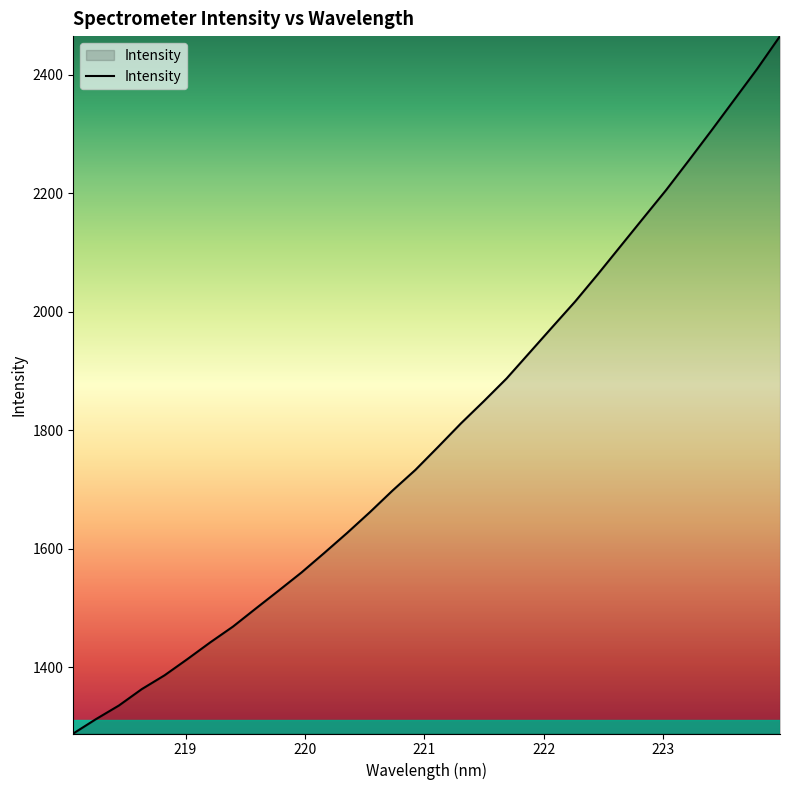

What is the difference between the maximum and minimum values?

1176.3